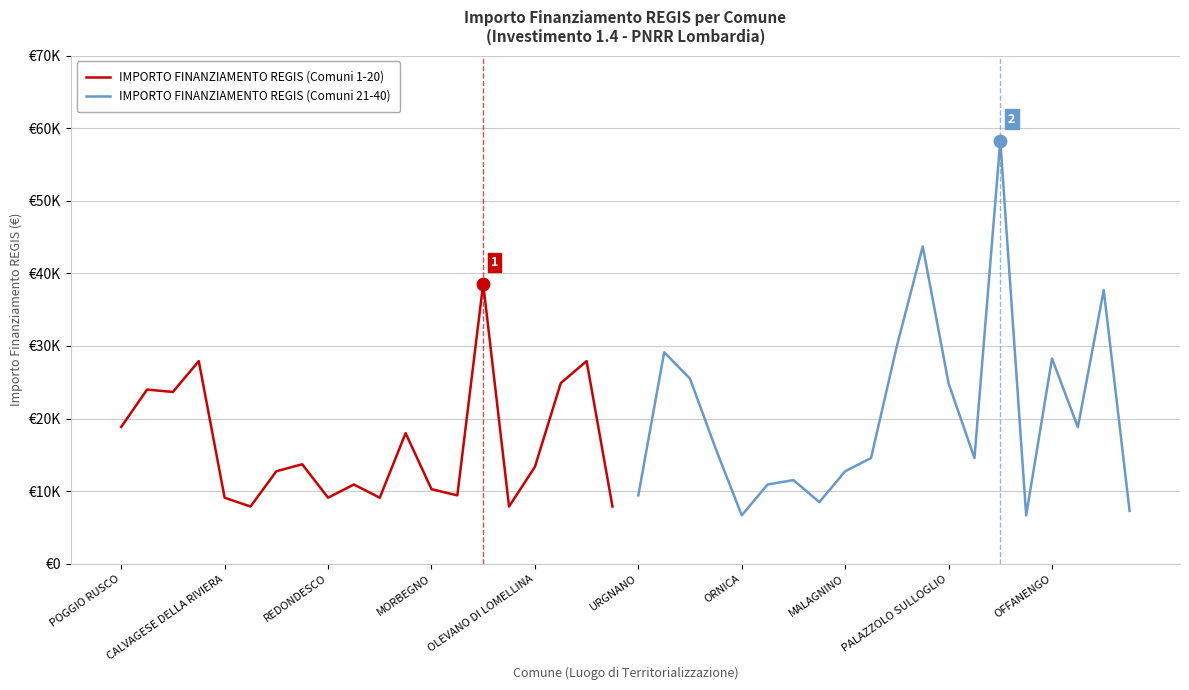

Which series reaches the maximum Y coordinate?

IMPORTO FINANZIAMENTO REGIS (Comuni 21-40)